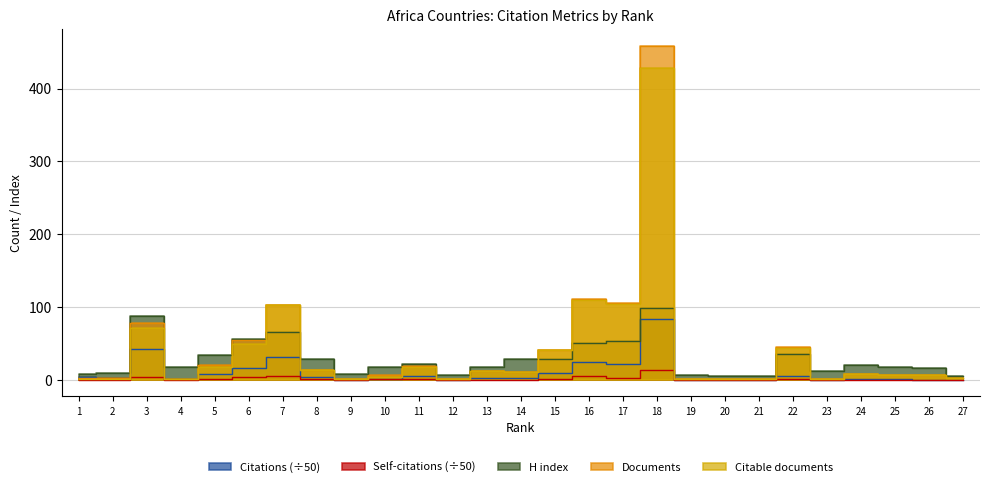

What is the sum of all Citable documents values?

1057.0